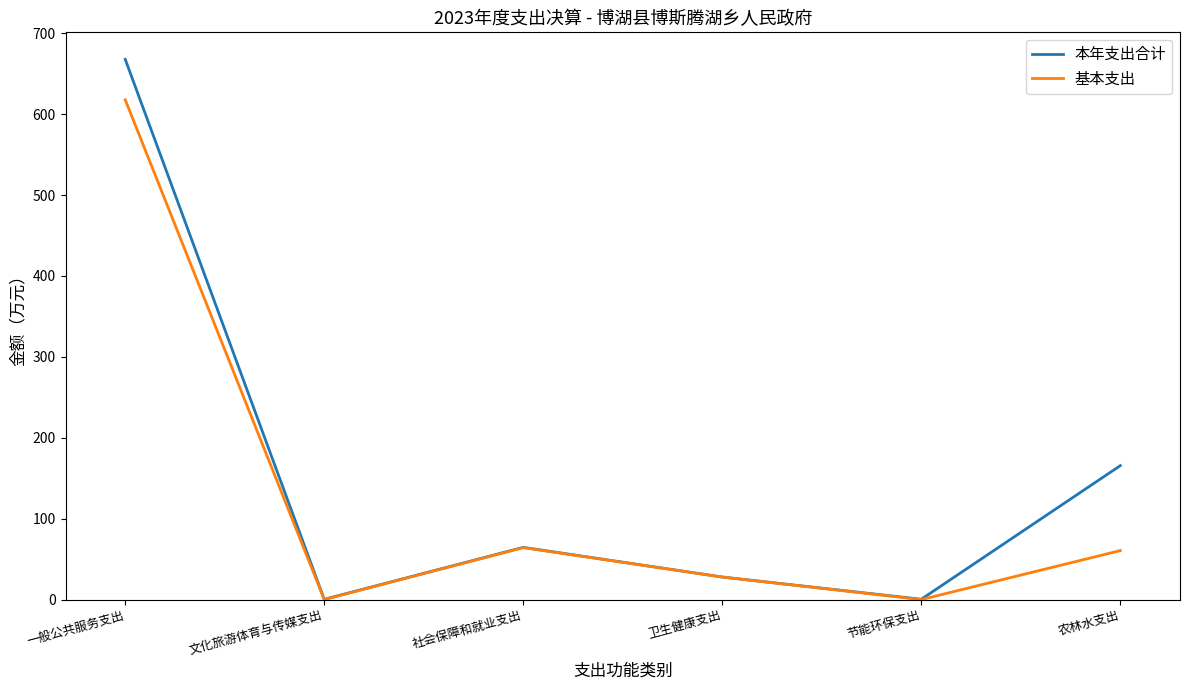

What value does the 本年支出合计 series have at 一般公共服务支出?

667.8